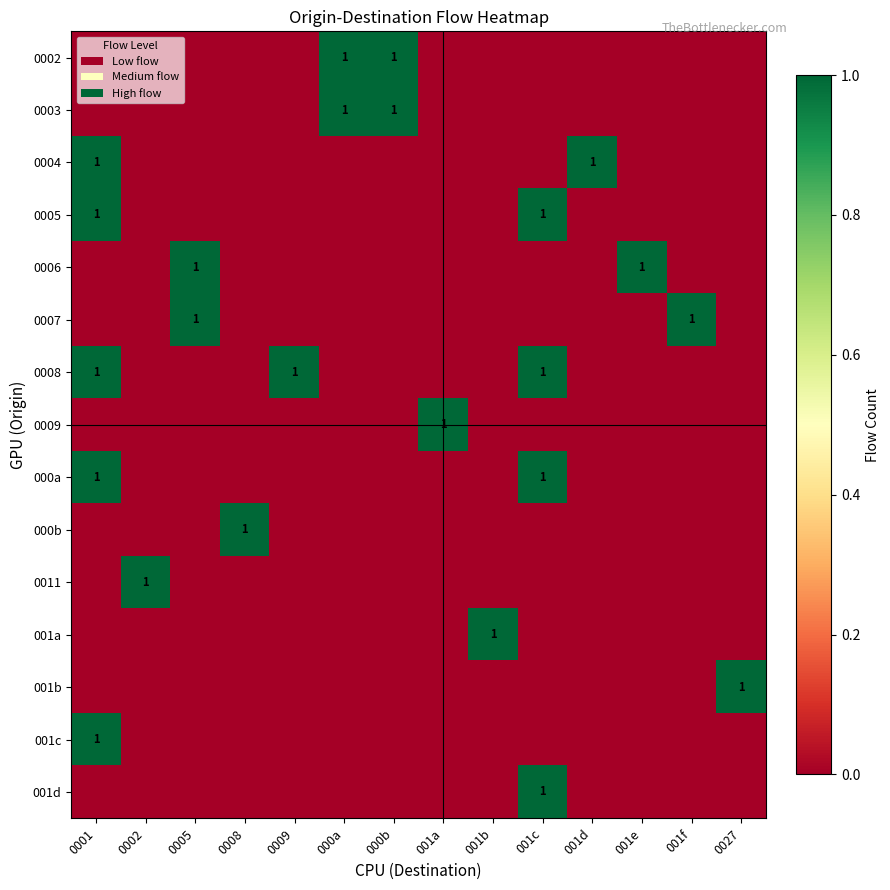

List the labels in order of 0009 value, smallest first.

0001, 0002, 0005, 0008, 0009, 000a, 000b, 001b, 001c, 001d, 001e, 001f, 0027, 001a